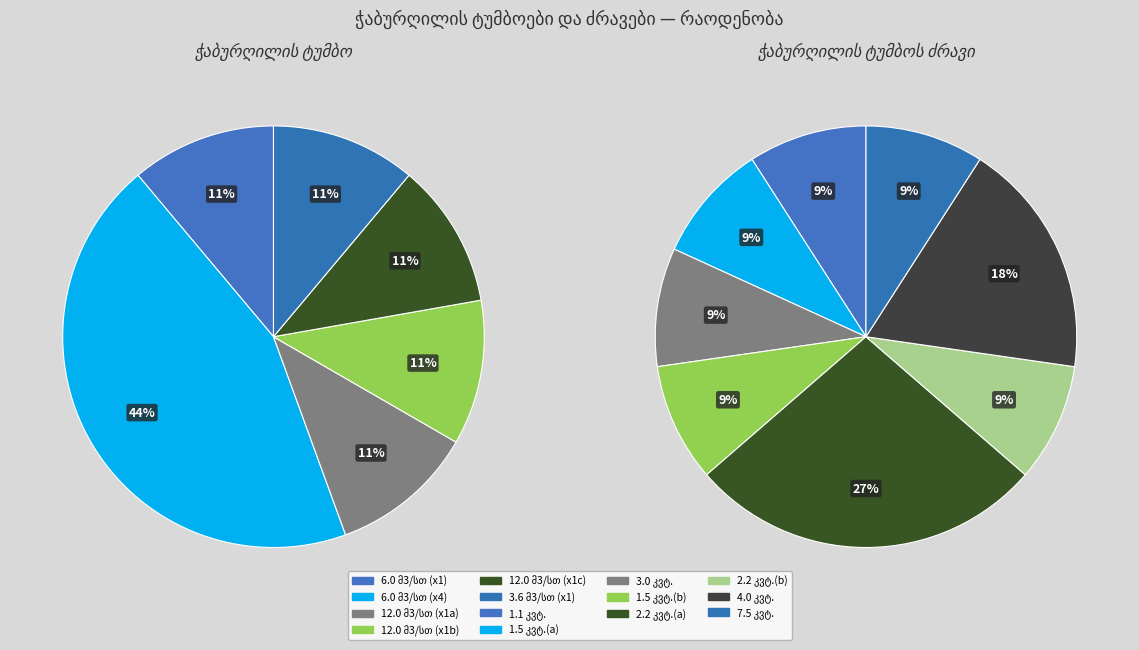

The ჭაბურღილის ტუმბო slice represents 32% of the pie. True or false?

False